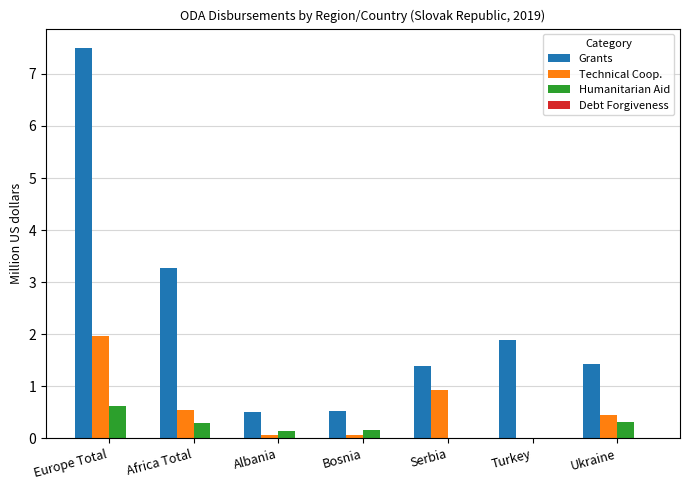

Is it true that Technical Coop. equals 0.9 at Serbia?

True